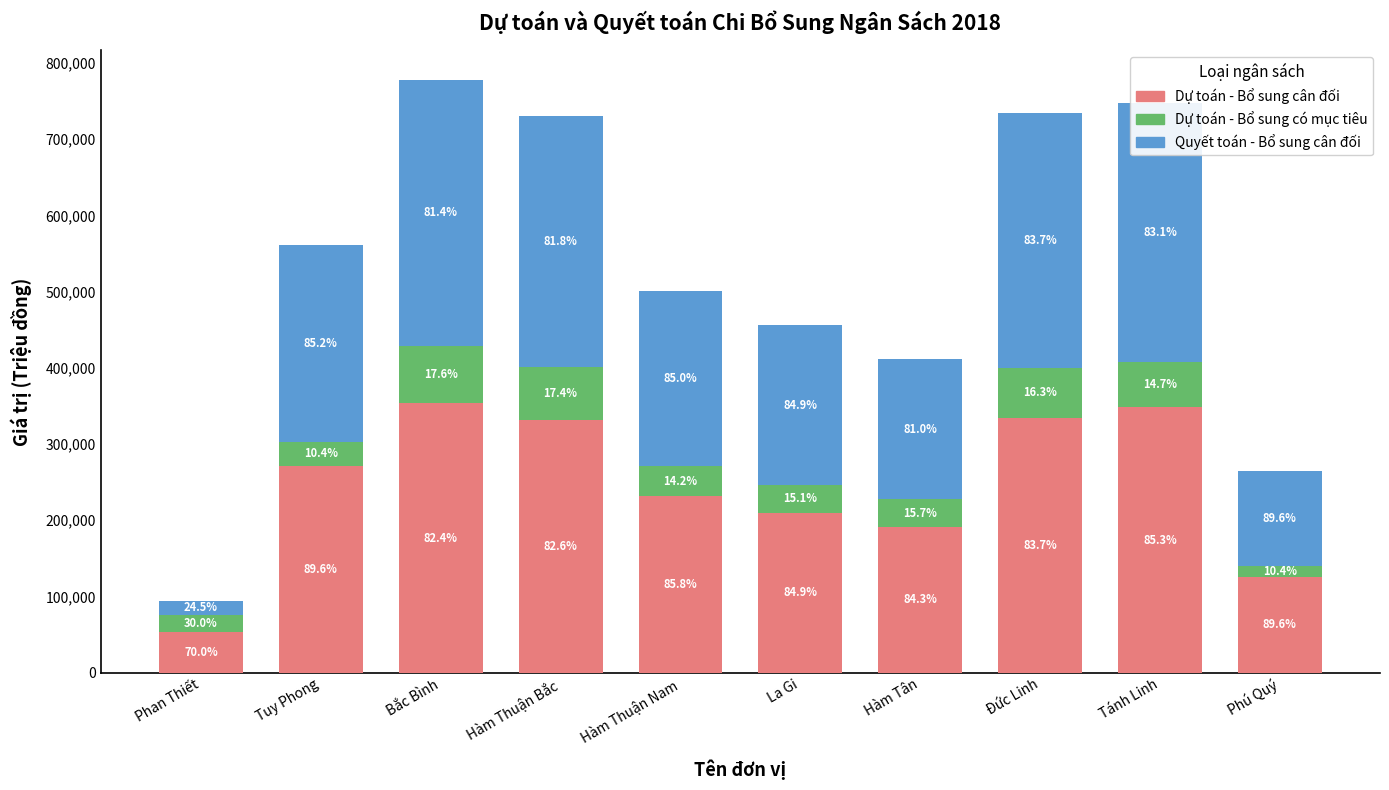

Which series changed the most between Bắc Bình and Hàm Thuận Nam?

Dự toán - Bổ sung cân đối